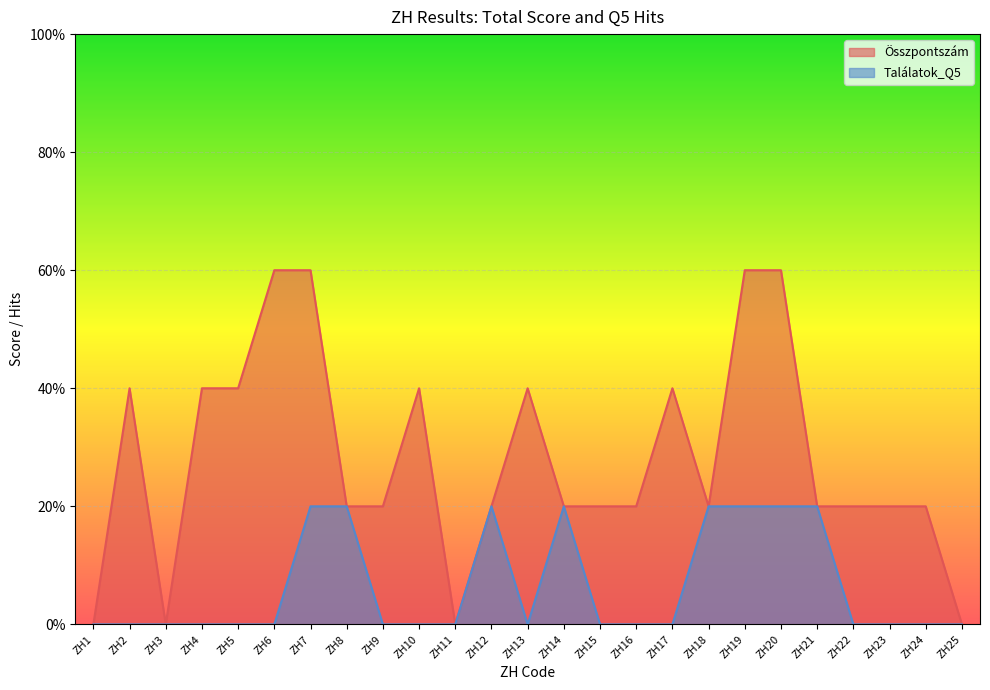

Reading right to left, what are all the values shown in this chart?

Összpontszám: 0	1	1	1	1	3	3	1	2	1	1	1	2	1	0	2	1	1	3	3	2	2	0	2	0
Találatok_Q5: 0	0	0	0	1	1	1	1	0	0	0	1	0	1	0	0	0	1	1	0	0	0	0	0	0